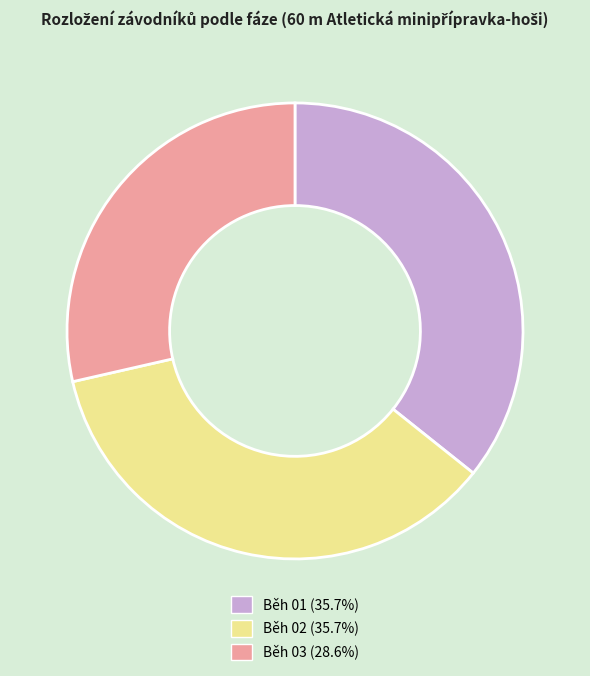

Is Běh 02 the majority of the pie?

No